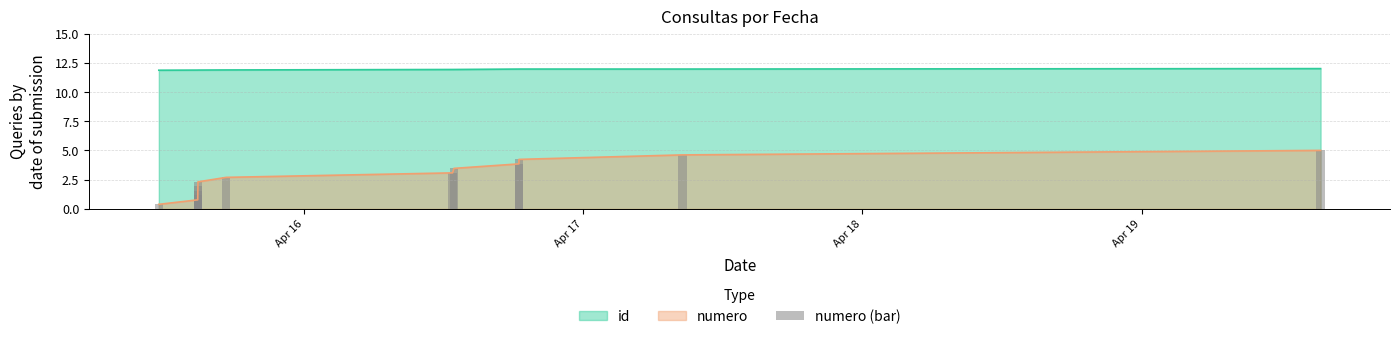

True or false: id and numero cross at least once.

False